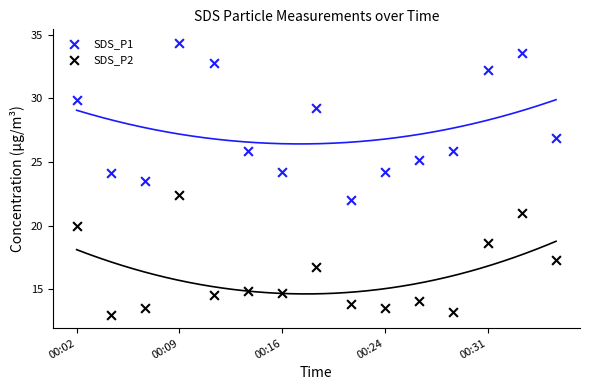

Across all data points, what is the range of Y values (max minus min)?

21.3